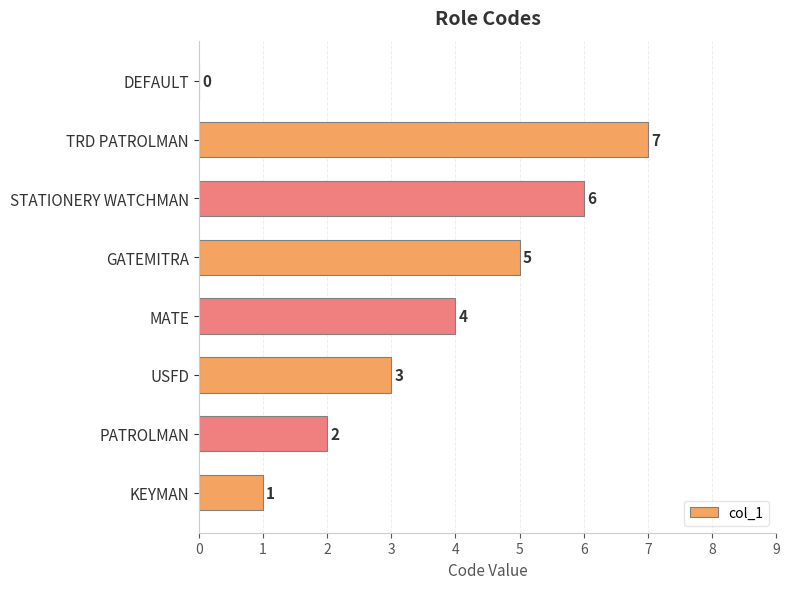

True or false: the data shows 4 at MATE.

True